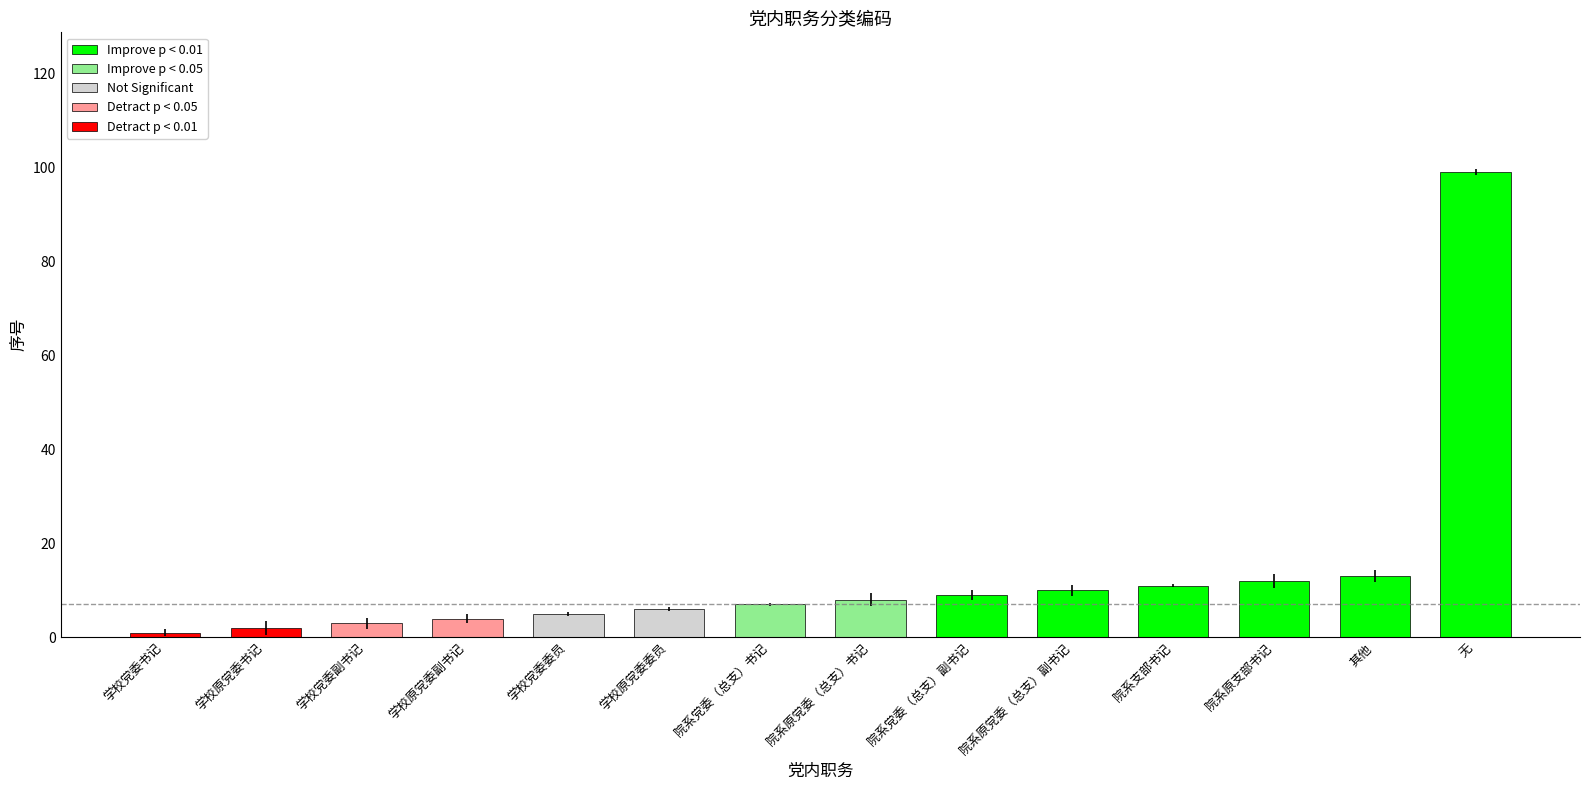

What is the difference between the values at 院系原党委（总支）书记 and 学校党委副书记?

5